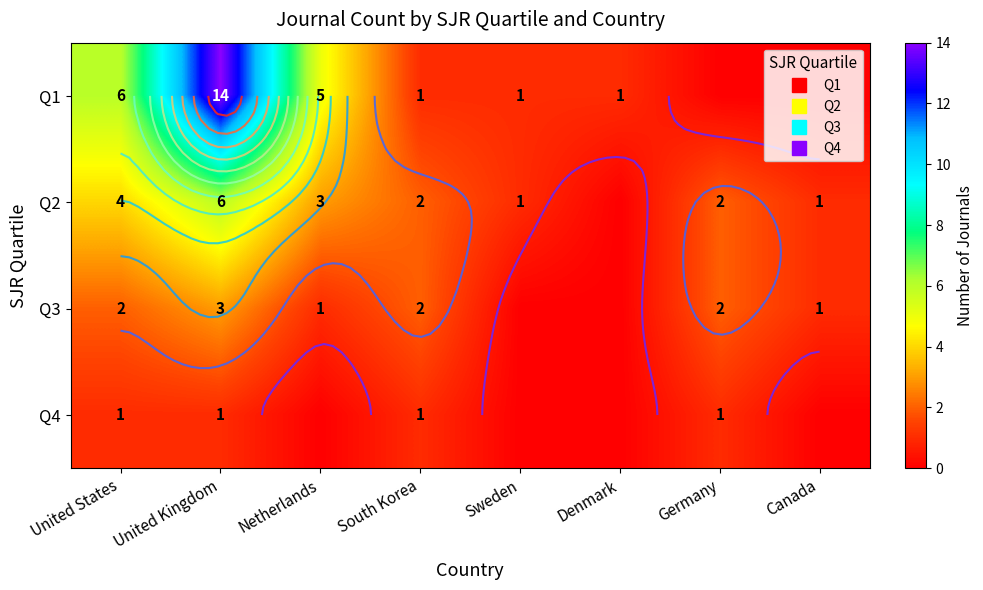

How many values in the Q3 series exceed 2?

1